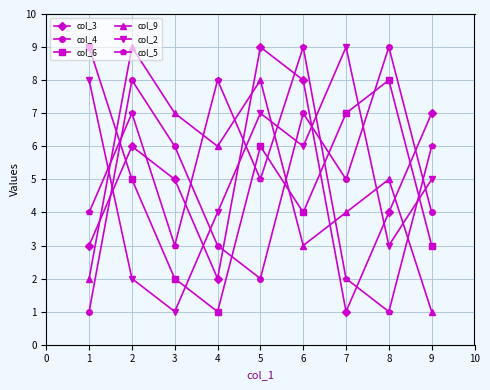

What is the smallest value displayed?

1